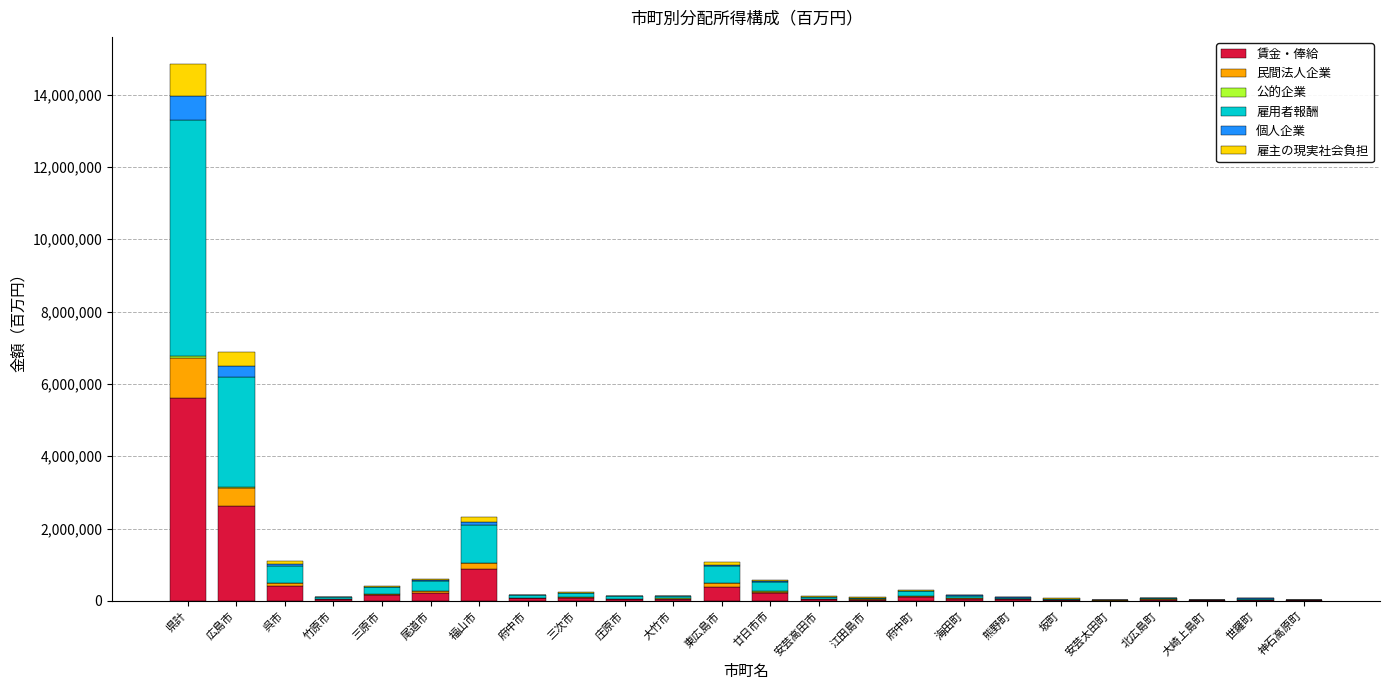

Count the number of categories in the chart.

24